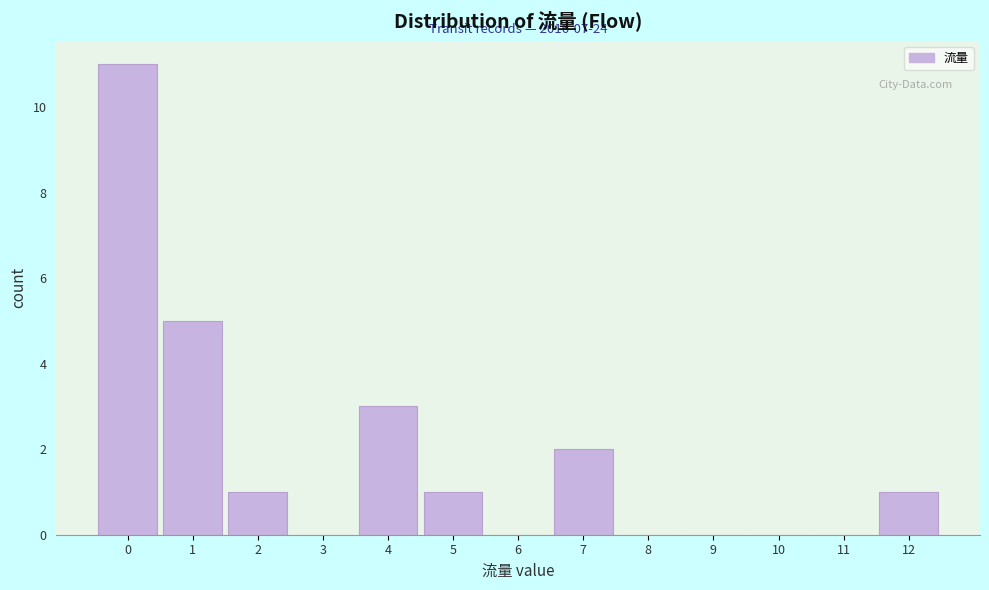

Reading left to right, extract all data points from this chart.

0=11	1=5	2=1	3=0	4=3	5=1	6=0	7=2	8=0	9=0	10=0	11=0	12=1